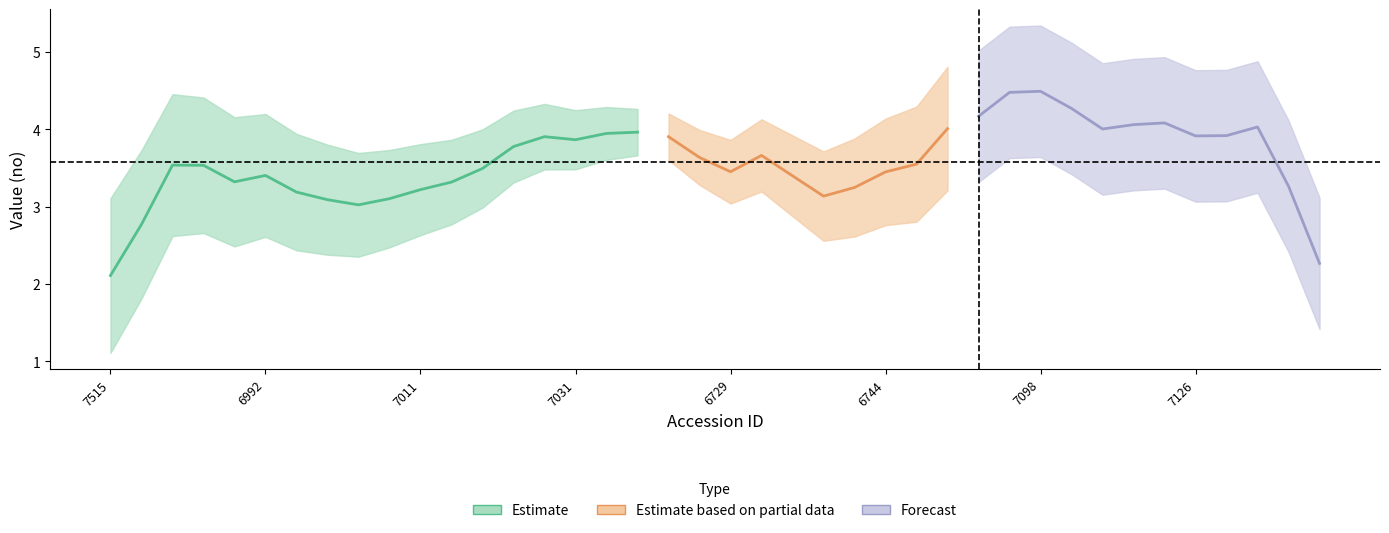

What is the sum of the values at 7100 and 6994?

8.4